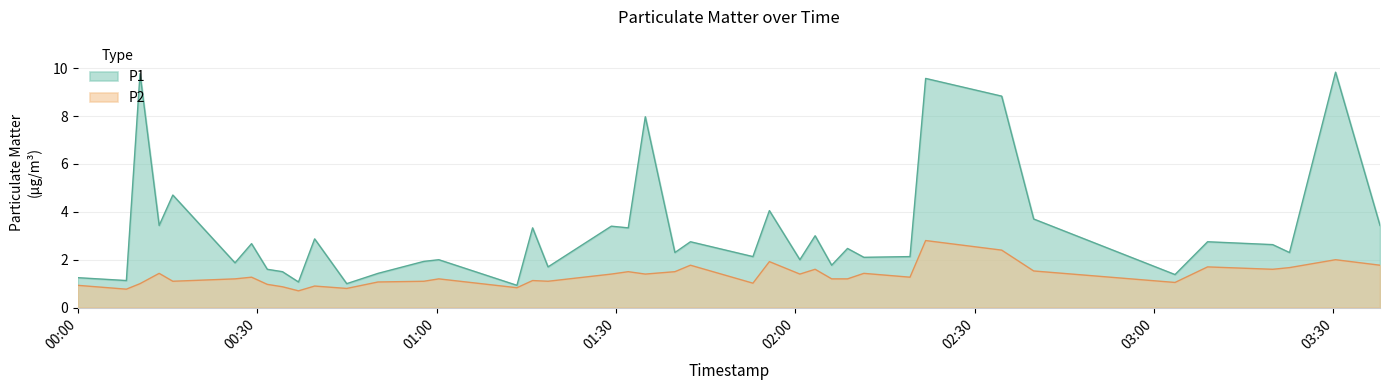

List the series in order of their peak value, highest first.

P1, P2